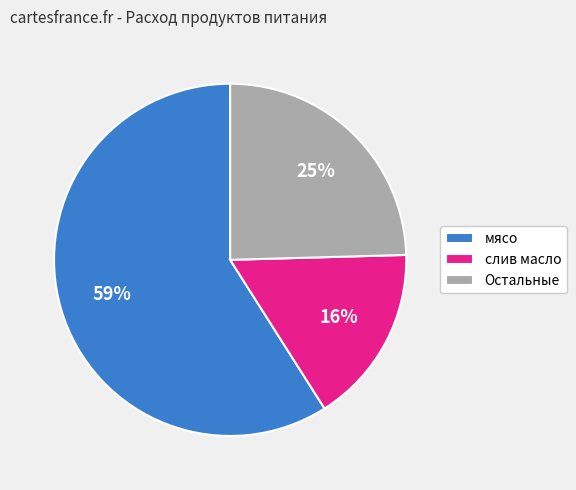

Which slice is the largest?

мясо